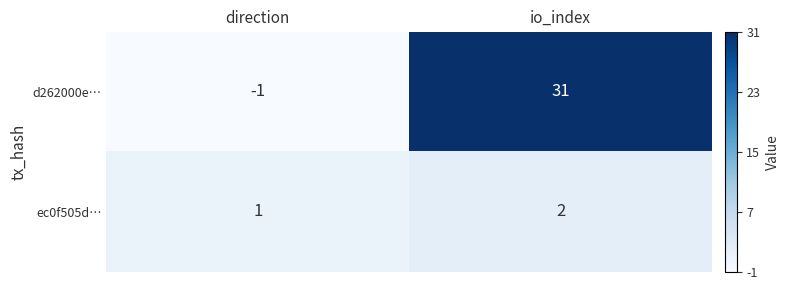

Which series has the largest range (max minus min)?

d262000e…